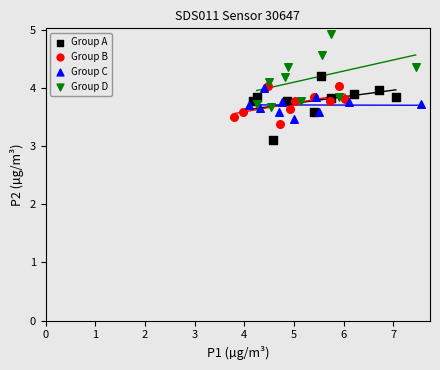

Which series reaches the maximum Y coordinate?

Group D